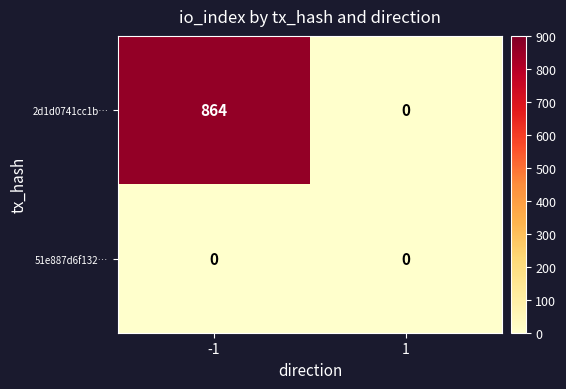

List the series in order of their peak value, lowest first.

51e887d6f132…, 2d1d0741cc1b…